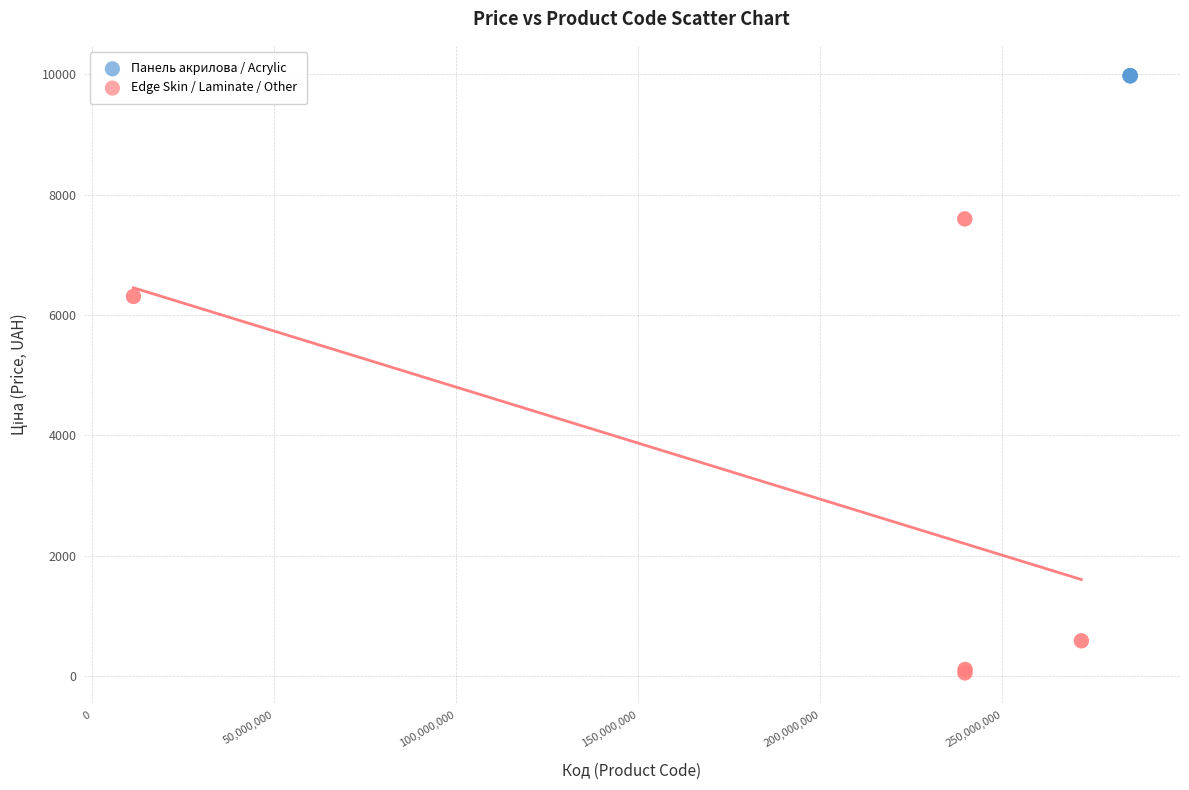

Which series reaches the minimum Y coordinate?

Edge Skin / Laminate / Other